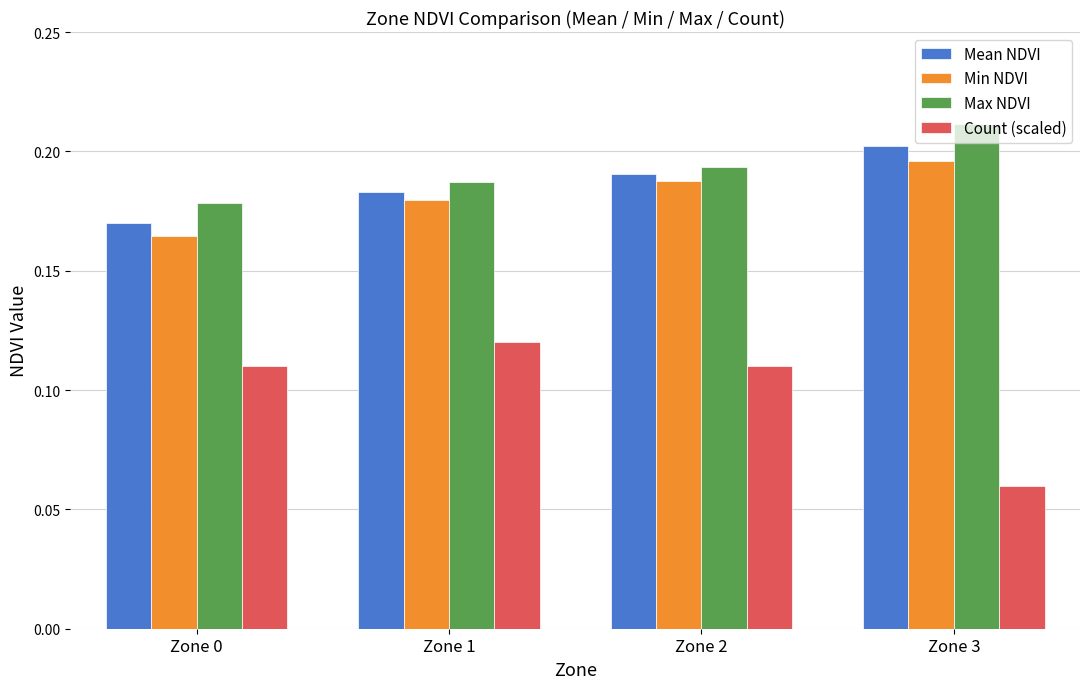

Which series changed the most between Zone 0 and Zone 2?

Min NDVI